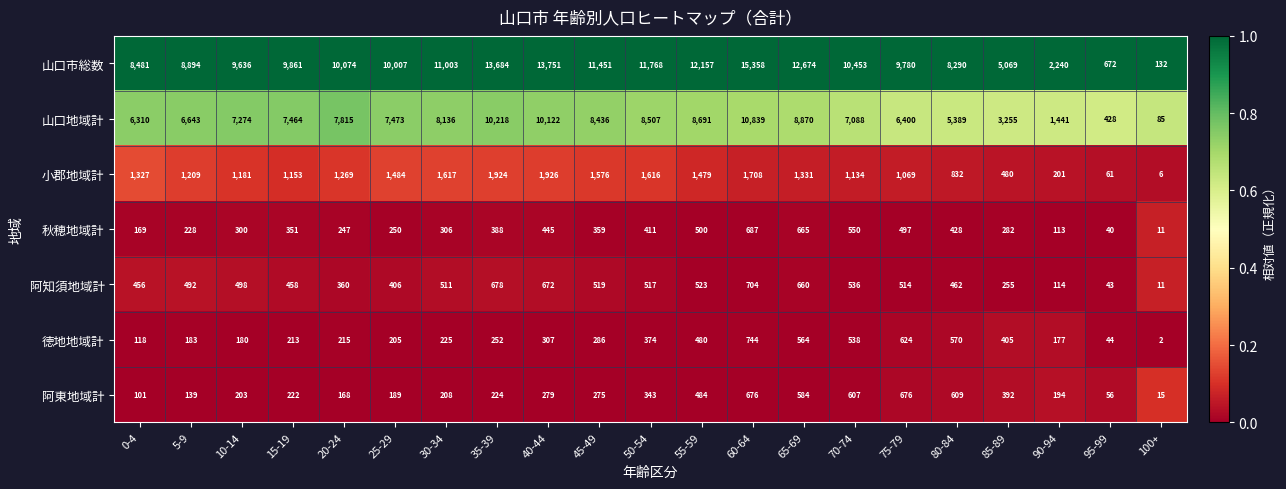

List the series in order of their peak value, highest first.

山口市総数, 山口地域計, 小郡地域計, 徳地地域計, 阿知須地域計, 秋穂地域計, 阿東地域計